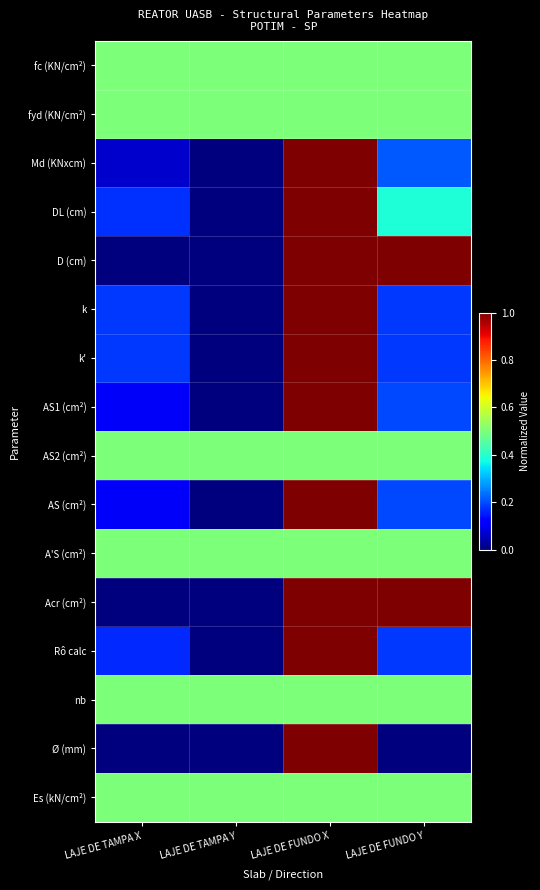

Which series has the largest total across all categories?

fc (KN/cm²)